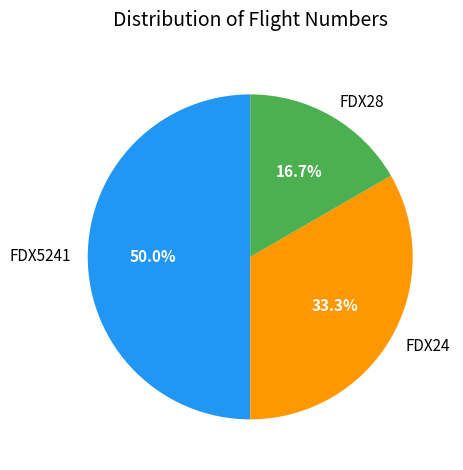

Which category has the smallest portion of the pie?

FDX28